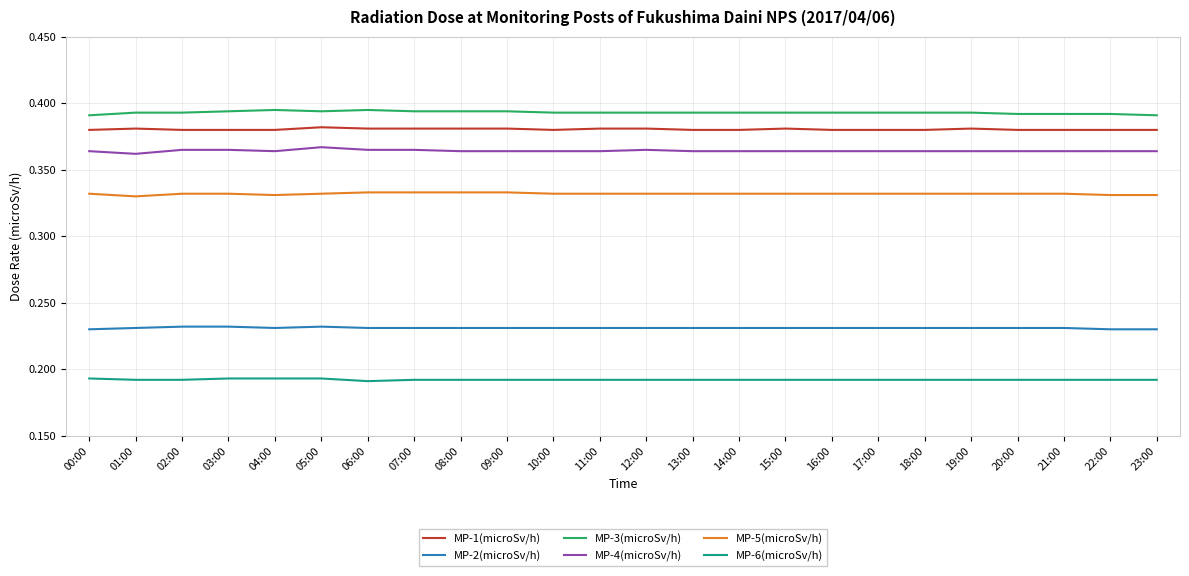

True or false: MP-4(microSv/h) and MP-6(microSv/h) cross at least once.

False